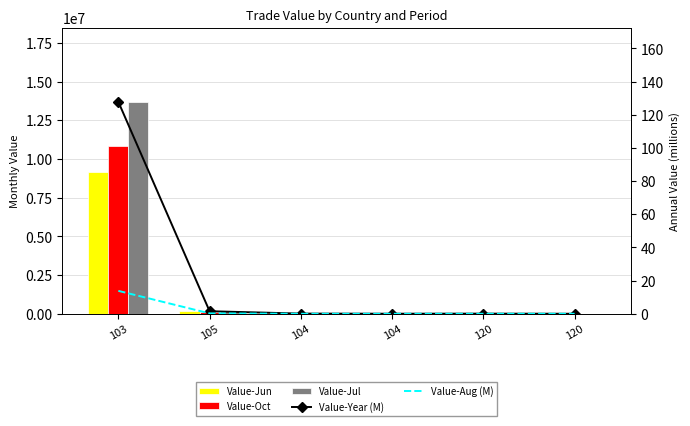

Which series has the largest total across all categories?

Value-Jul